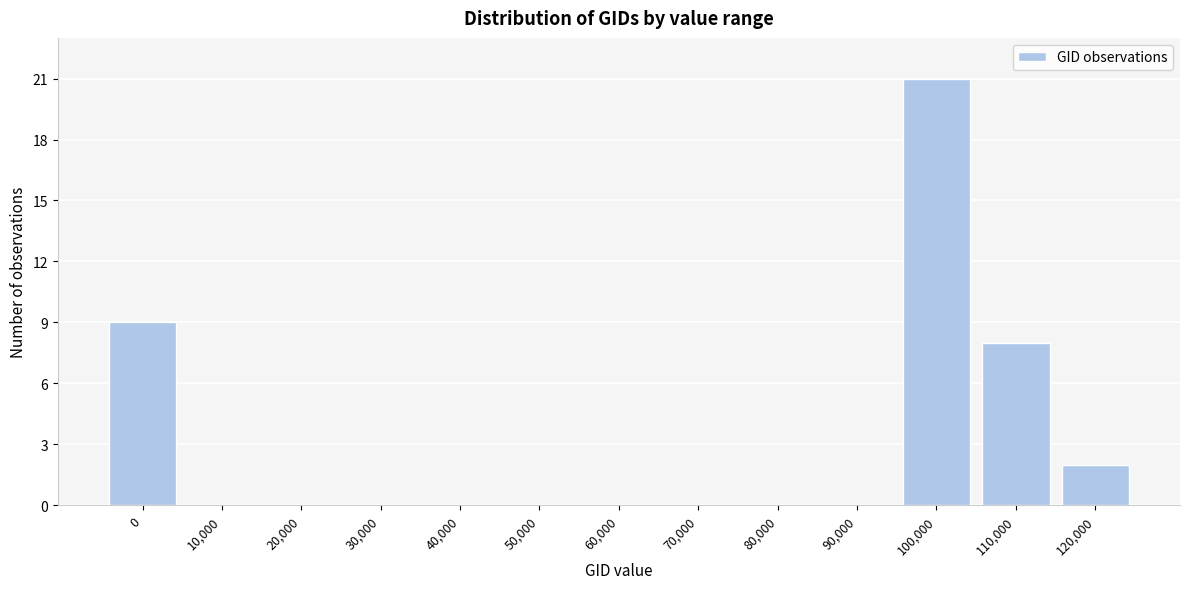

Reading left to right, what are all the values shown in this chart?

0=9	10,000=0	20,000=0	30,000=0	40,000=0	50,000=0	60,000=0	70,000=0	80,000=0	90,000=0	100,000=21	110,000=8	120,000=2